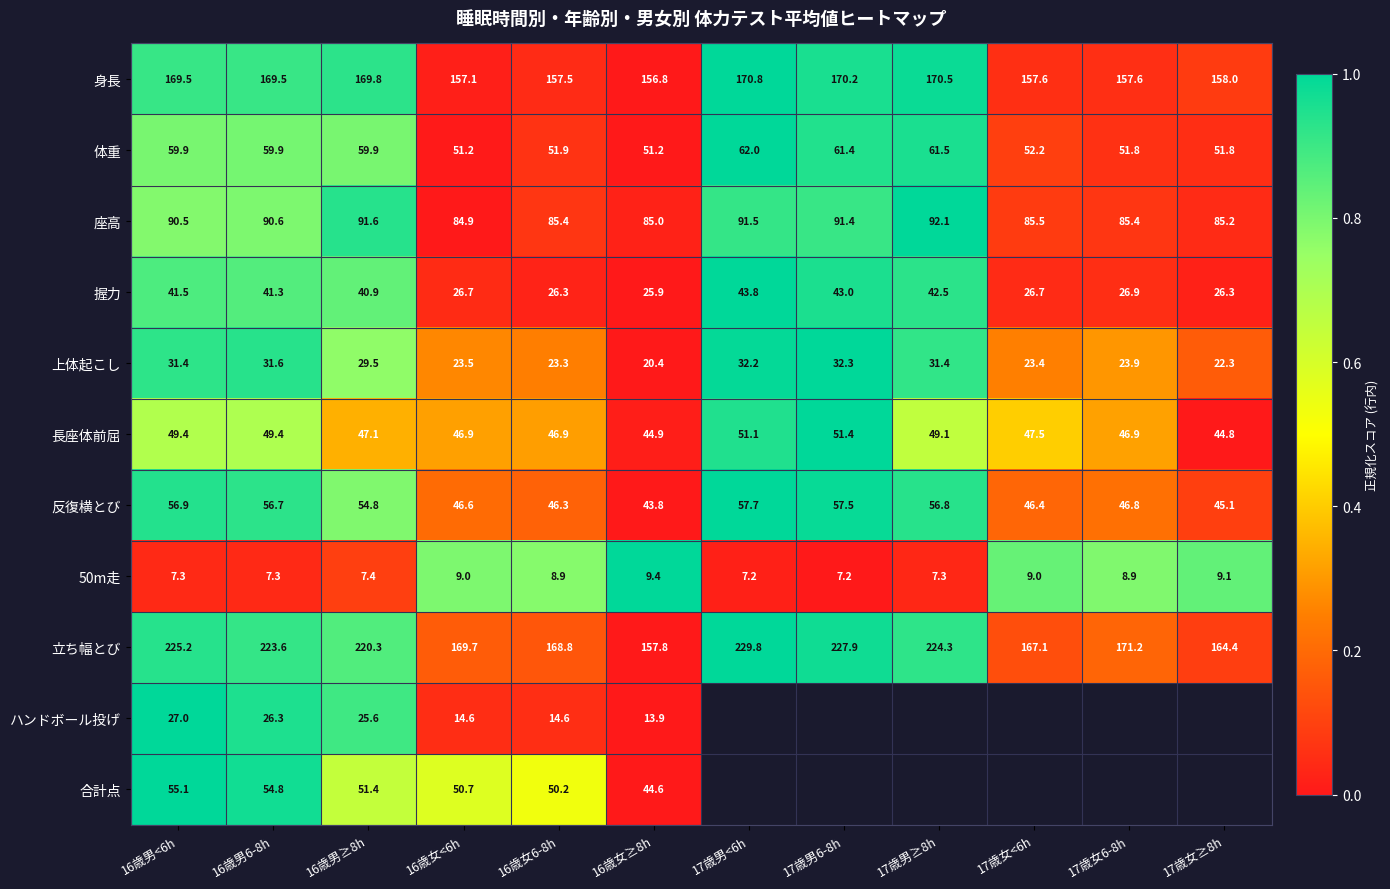

Which has a higher value, 16歳男≥8h or 16歳男6-8h?

16歳男≥8h